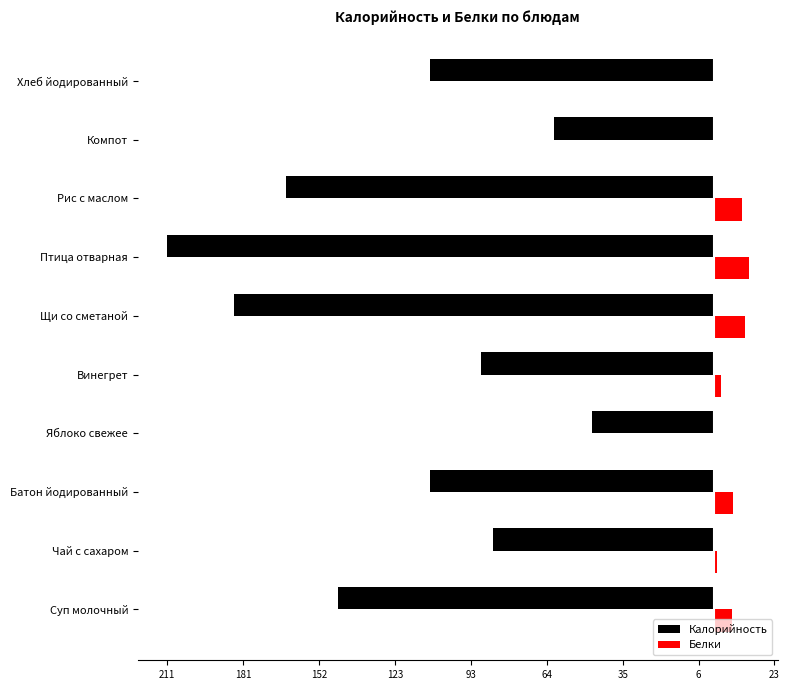

Reading left to right, list all the values displayed in this chart.

Калорийность: -145.2	-85.3	-109.5	-47.0	-90.0	-185.0	-211.0	-165.0	-62.0	-109.5
Белки: 6.8	0.9	7.1	0.4	2.5	11.8	13.2	10.6	0.0	0.4